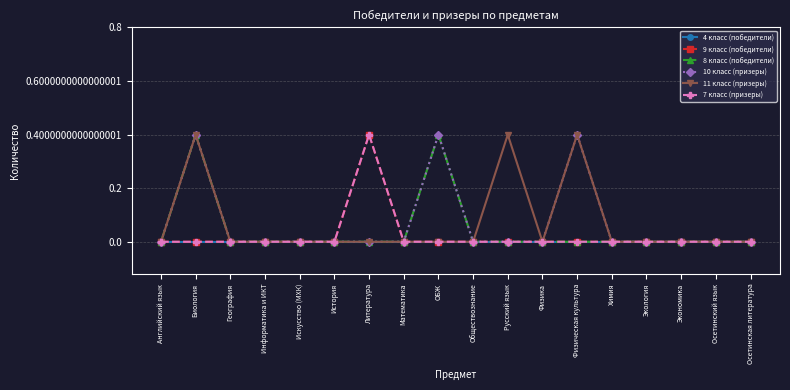

At how many categories does at least one series exceed 0?

5